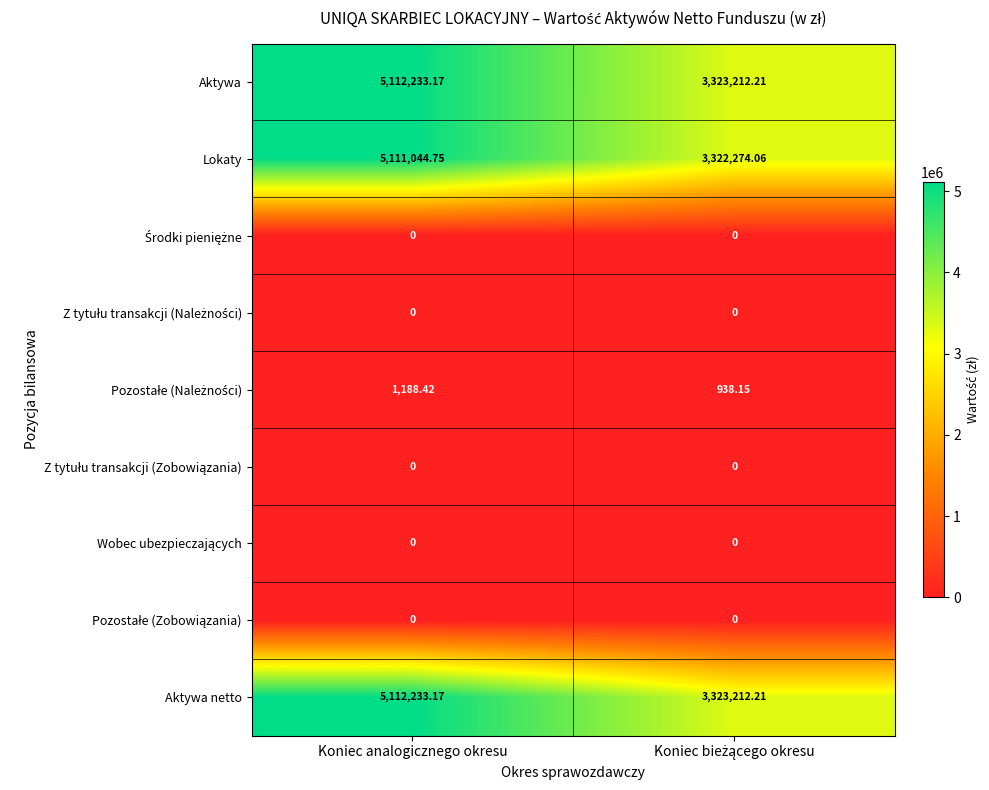

At which label does Aktywa first exceed 5112233?

Koniec analogicznego okresu